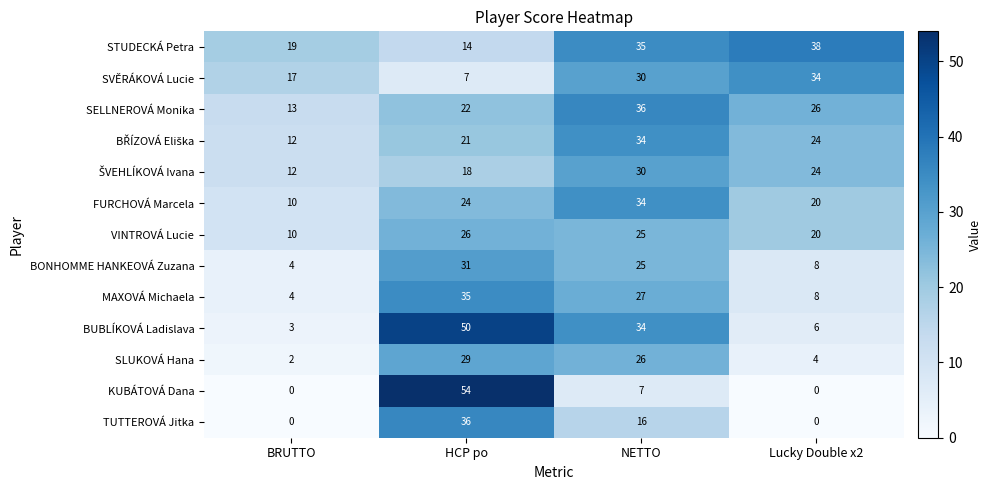

At which category is the sum across all series the highest?

HCP po